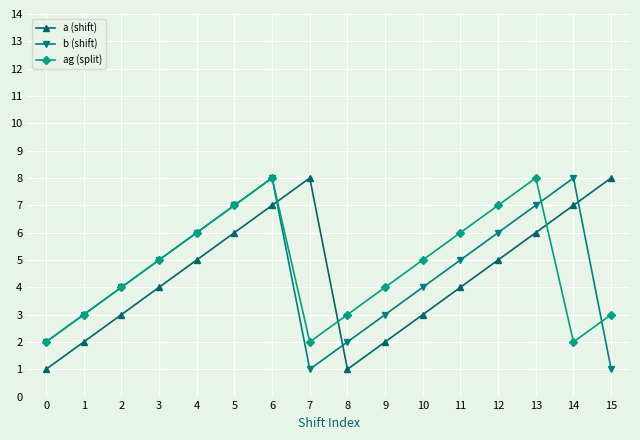

What are all the series names shown in the legend?

a (shift), b (shift), ag (split)